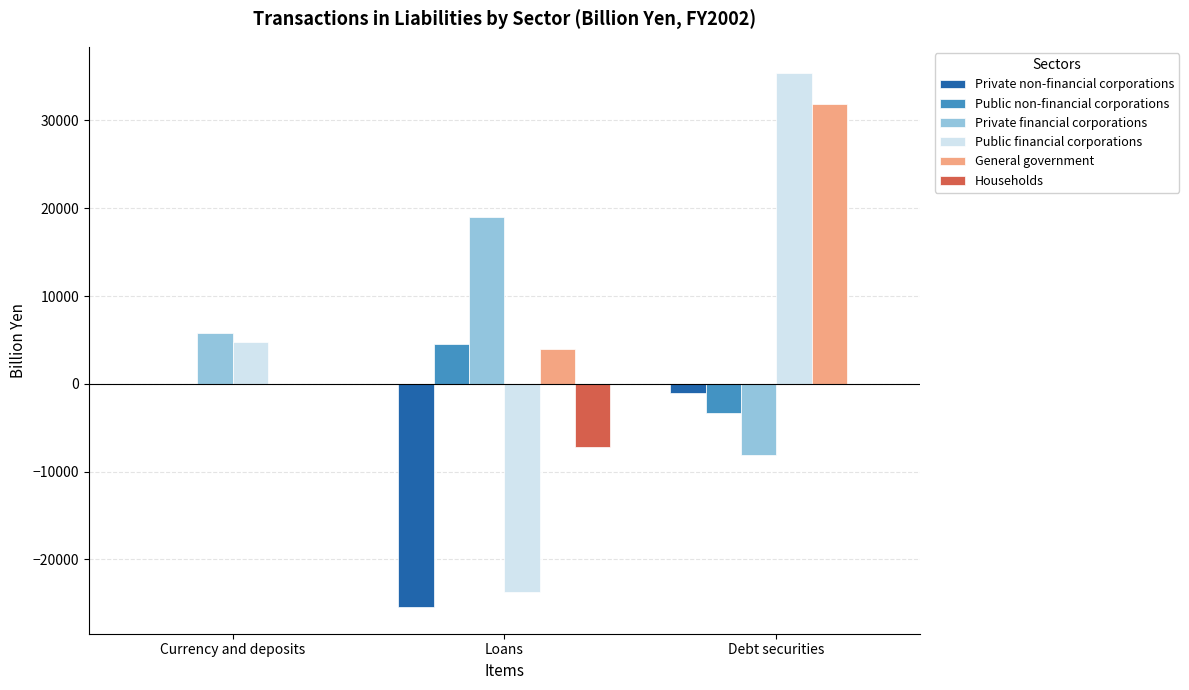

What is the total value across all series at Loans?

-29018.3